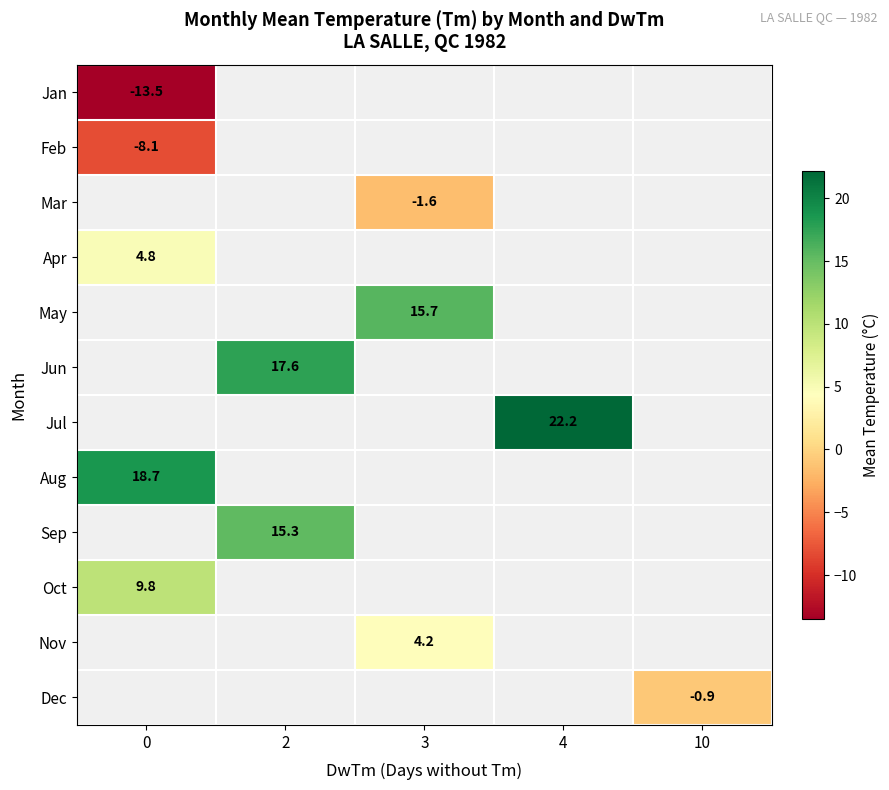

Is it true that May equals 22.7 at 3?

False